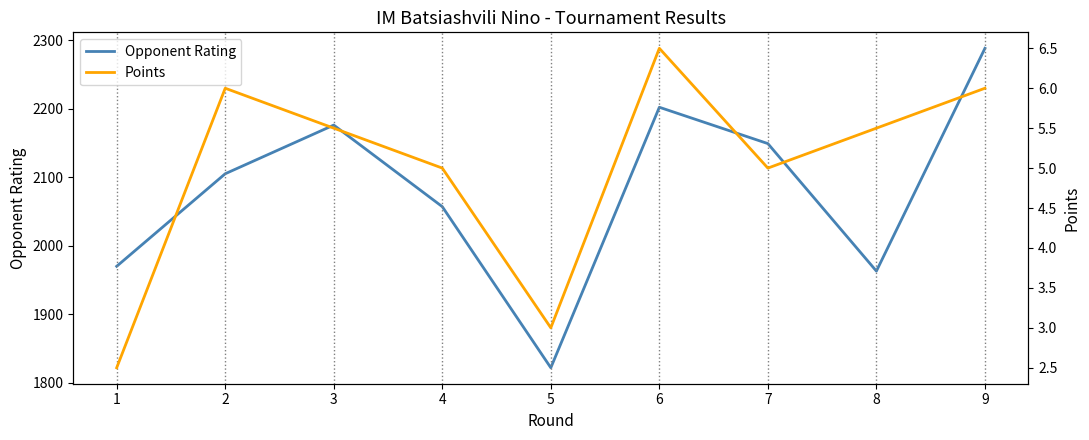

At how many categories does at least one series exceed 33?

9